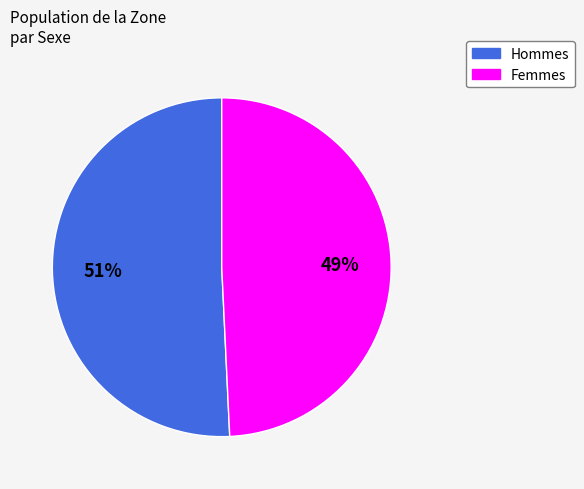

How many slices are in this pie chart?

2